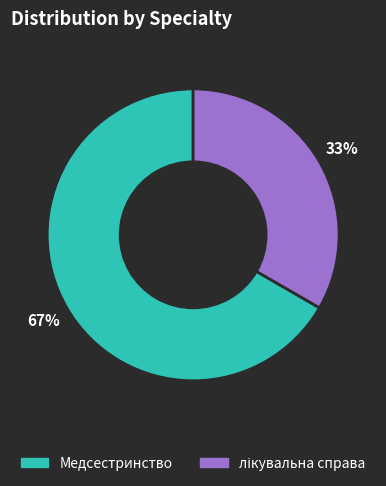

True or false: Медсестринство accounts for 67% of the total.

True